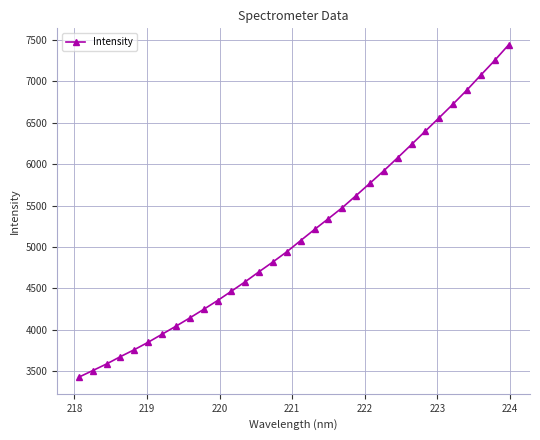

What is the smallest value displayed?

3429.2